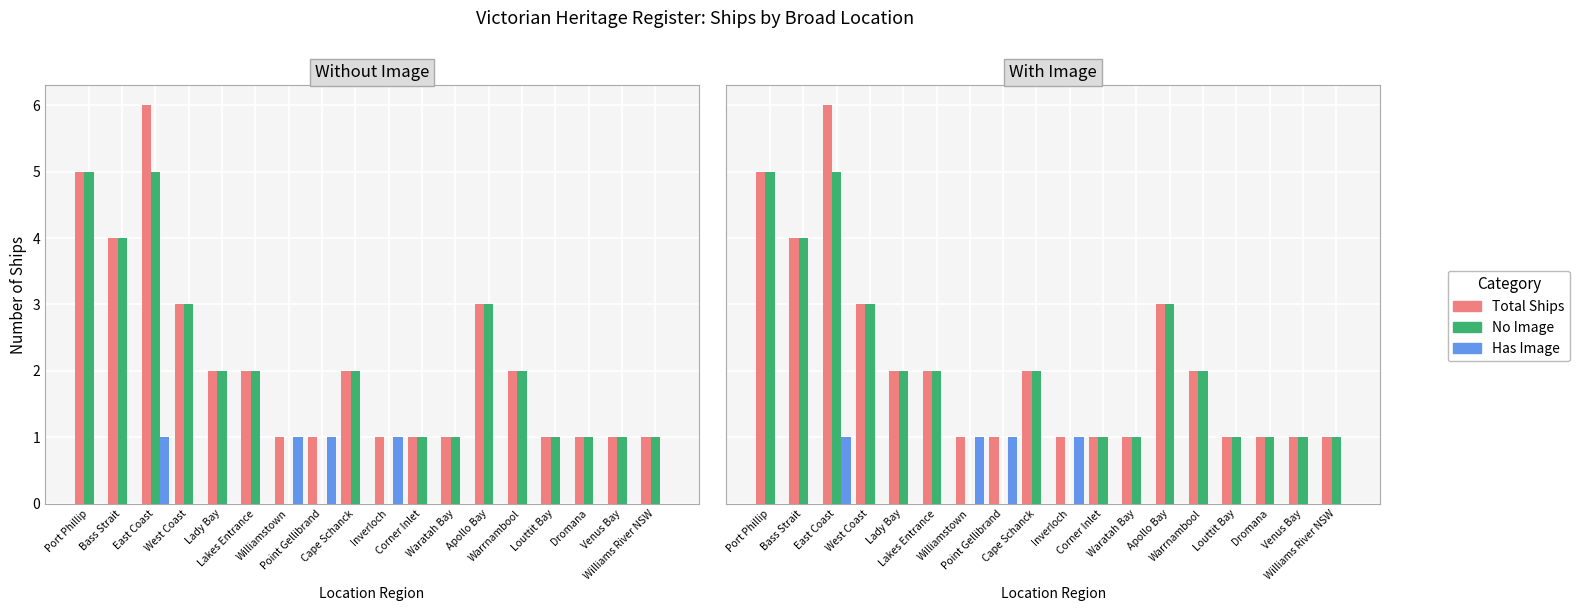

Is it true that No Image equals 0 at Point Gellibrand?

True